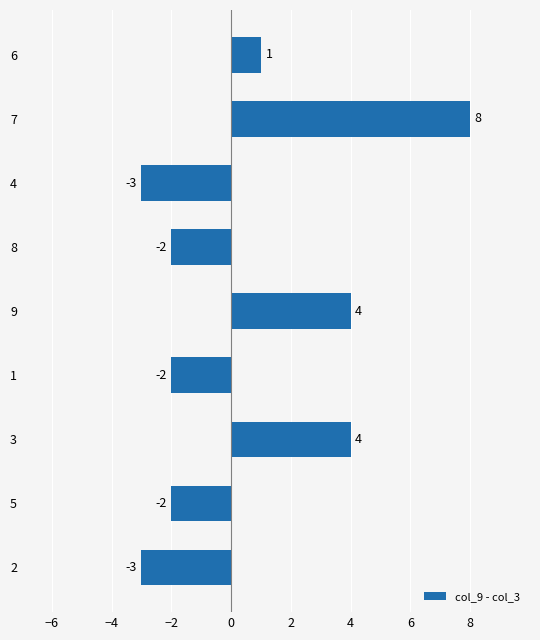

What is the average value?

1